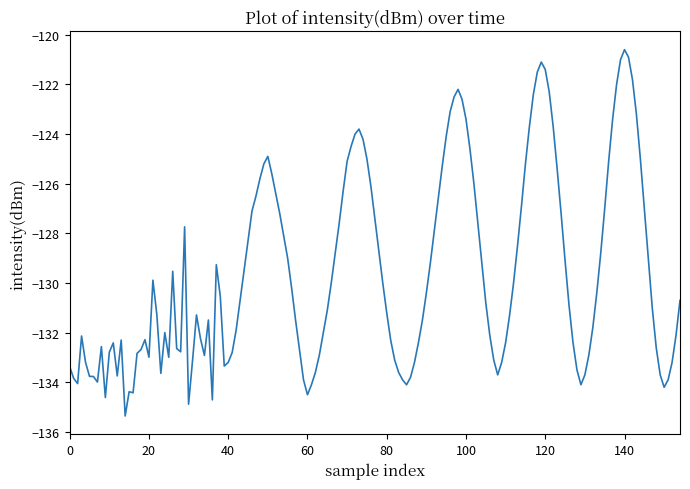

What is the difference between the maximum and minimum values?

14.8